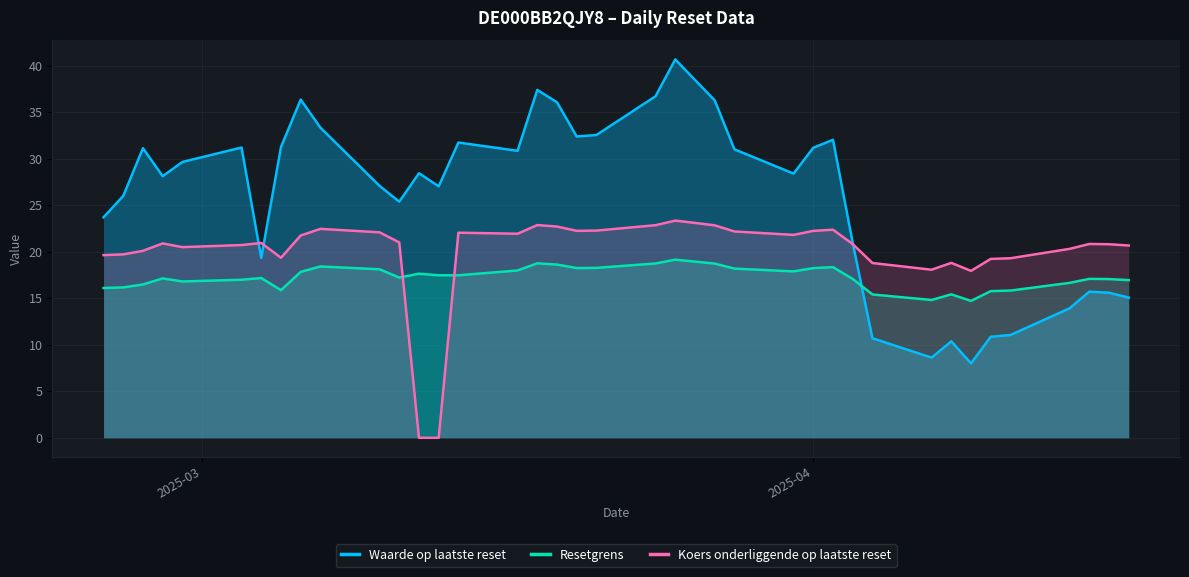

Which series has the widest spread of values?

Waarde op laatste reset